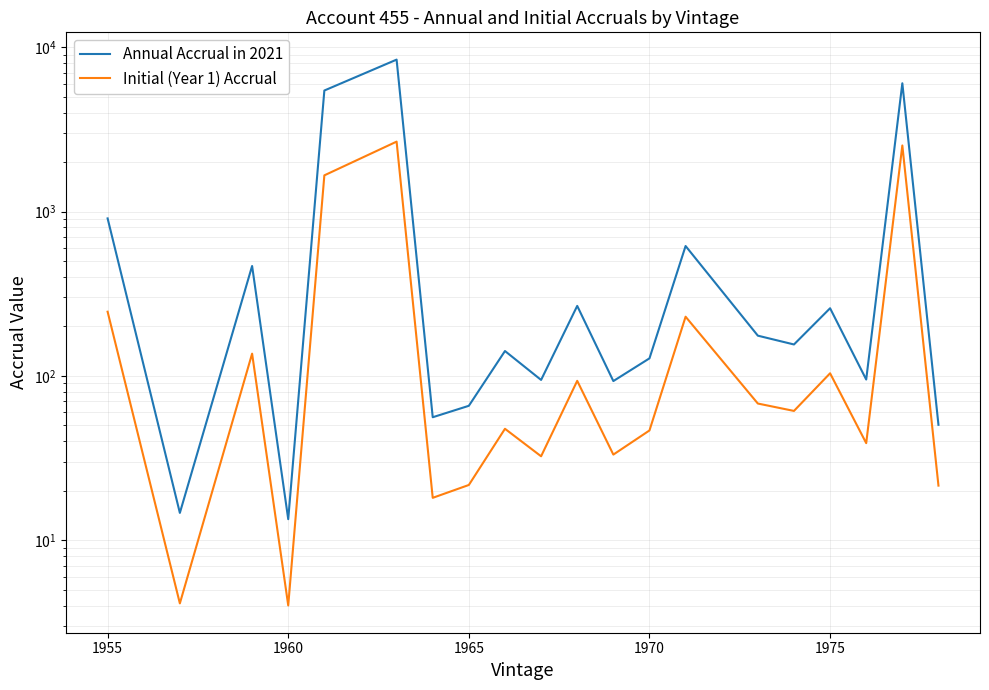

True or false: Initial (Year 1) Accrual has more than 0 interior local peaks.

True